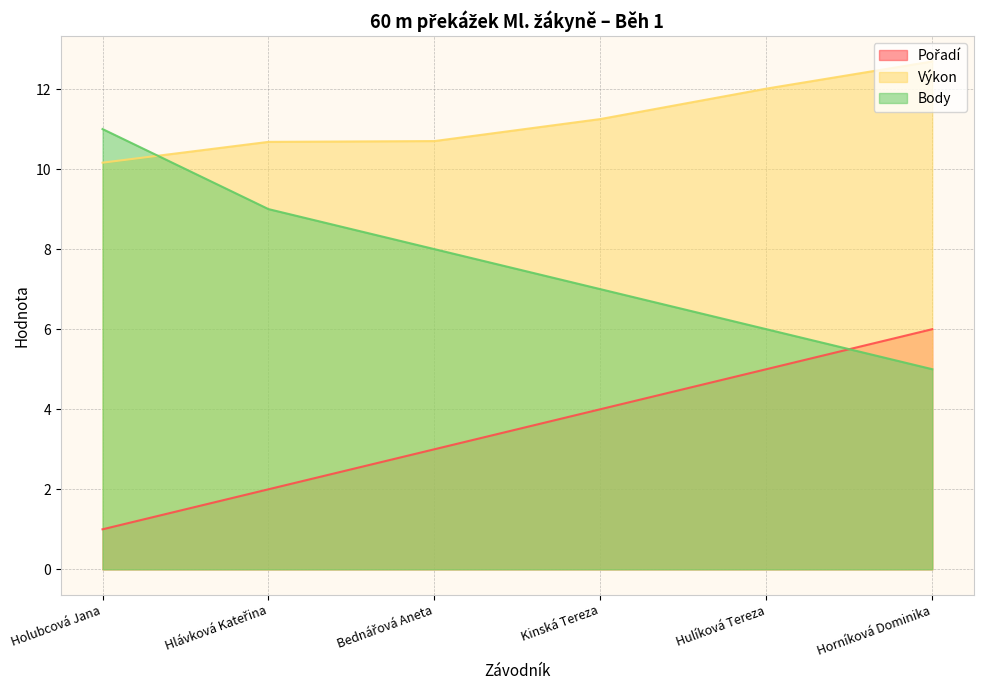

How many data points does each series have?

6